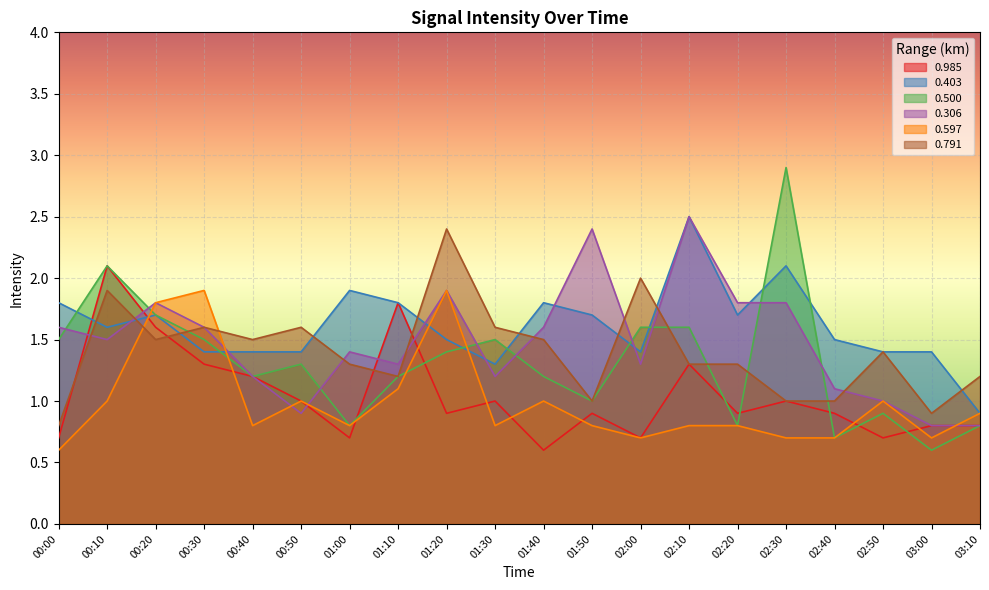

Rank the series by their maximum value, from highest to lowest.

0.500, 0.403, 0.306, 0.791, 0.985, 0.597